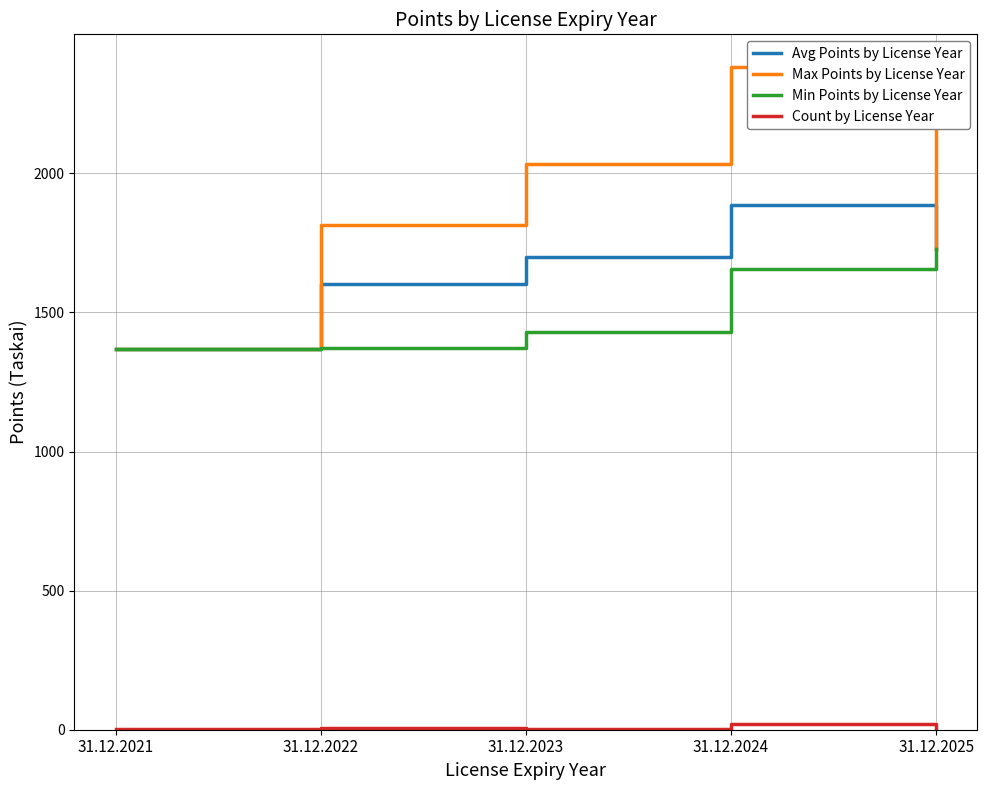

The value of Max Points by License Year at 31.12.2024 is 2380.8. True or false?

True